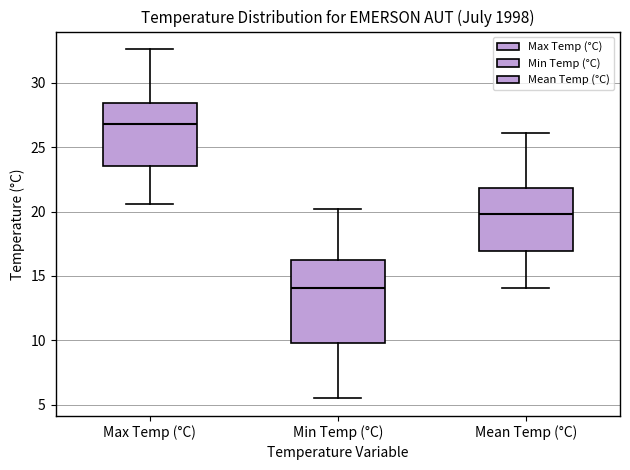

Which box is the tallest, from its lower edge to its upper edge?

Min Temp (°C)